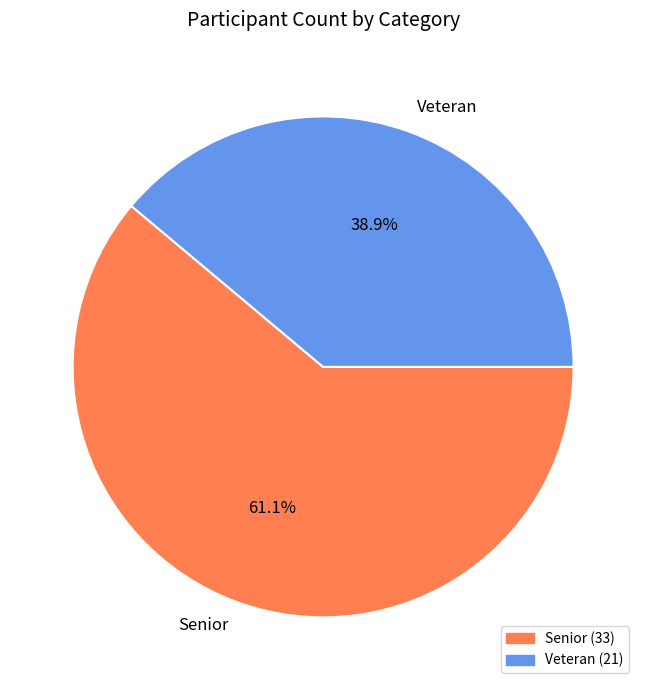

How much of the chart is everything except Senior?

38.9%